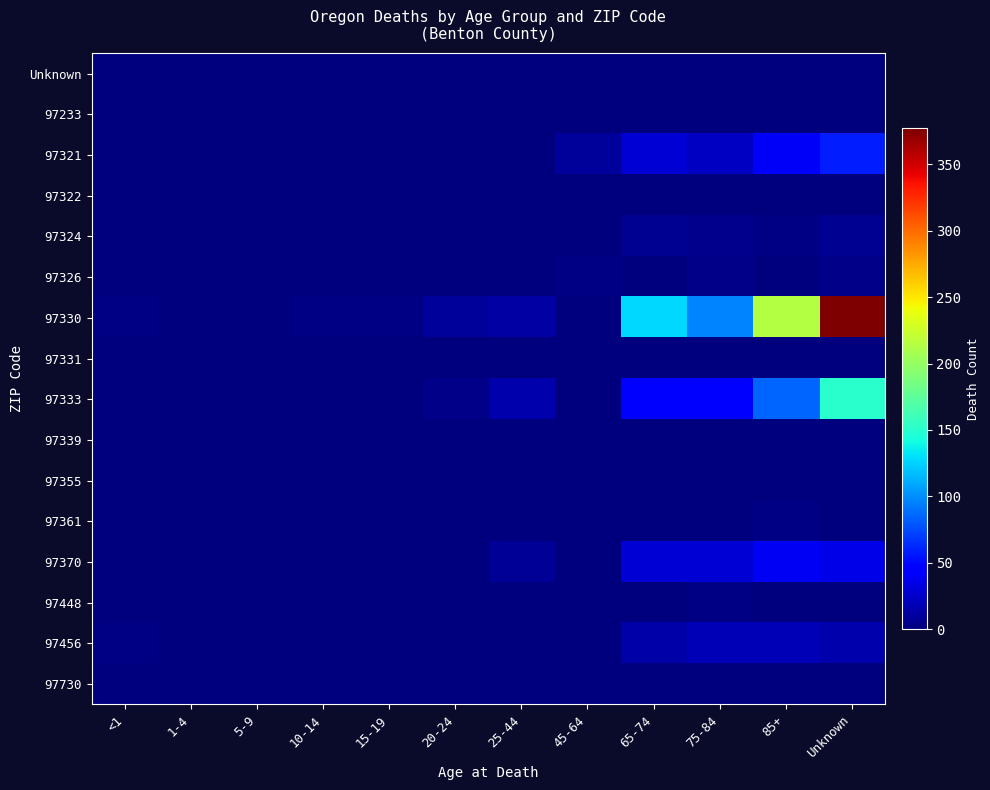

Reading left to right, extract all data points from this chart.

Unknown: <1=0	1-4=0	5-9=0	10-14=0	15-19=0	20-24=0	25-44=0	45-64=0	65-74=0	75-84=0	85+=0	Unknown=0
97233: <1=0	1-4=0	5-9=0	10-14=0	15-19=0	20-24=0	25-44=0	45-64=0	65-74=0	75-84=0	85+=0	Unknown=0
97321: <1=0	1-4=1	5-9=0	10-14=0	15-19=0	20-24=0	25-44=0	45-64=10	65-74=28	75-84=23	85+=41	Unknown=58
97322: <1=0	1-4=0	5-9=0	10-14=0	15-19=0	20-24=0	25-44=0	45-64=1	65-74=0	75-84=0	85+=0	Unknown=0
97324: <1=0	1-4=0	5-9=0	10-14=0	15-19=0	20-24=0	25-44=0	45-64=1	65-74=7	75-84=5	85+=2	Unknown=6
97326: <1=0	1-4=0	5-9=0	10-14=0	15-19=0	20-24=0	25-44=0	45-64=2	65-74=1	75-84=4	85+=1	Unknown=3
97330: <1=2	1-4=1	5-9=0	10-14=2	15-19=2	20-24=9	25-44=13	45-64=0	65-74=128	75-84=97	85+=214	Unknown=377
97331: <1=0	1-4=0	5-9=0	10-14=0	15-19=0	20-24=1	25-44=0	45-64=0	65-74=0	75-84=0	85+=0	Unknown=0
97333: <1=0	1-4=0	5-9=0	10-14=0	15-19=1	20-24=4	25-44=16	45-64=0	65-74=46	75-84=43	85+=85	Unknown=151
97339: <1=0	1-4=0	5-9=0	10-14=0	15-19=0	20-24=0	25-44=0	45-64=0	65-74=1	75-84=0	85+=1	Unknown=0
97355: <1=0	1-4=0	5-9=0	10-14=0	15-19=0	20-24=0	25-44=0	45-64=0	65-74=1	75-84=1	85+=0	Unknown=0
97361: <1=1	1-4=1	5-9=0	10-14=0	15-19=0	20-24=0	25-44=1	45-64=1	65-74=1	75-84=1	85+=2	Unknown=1
97370: <1=0	1-4=1	5-9=0	10-14=0	15-19=1	20-24=0	25-44=8	45-64=0	65-74=28	75-84=28	85+=39	Unknown=35
97448: <1=0	1-4=0	5-9=0	10-14=0	15-19=0	20-24=0	25-44=0	45-64=0	65-74=0	75-84=2	85+=0	Unknown=1
97456: <1=2	1-4=0	5-9=0	10-14=0	15-19=0	20-24=0	25-44=1	45-64=0	65-74=14	75-84=18	85+=19	Unknown=15
97730: <1=0	1-4=0	5-9=0	10-14=0	15-19=0	20-24=0	25-44=0	45-64=0	65-74=0	75-84=1	85+=0	Unknown=0